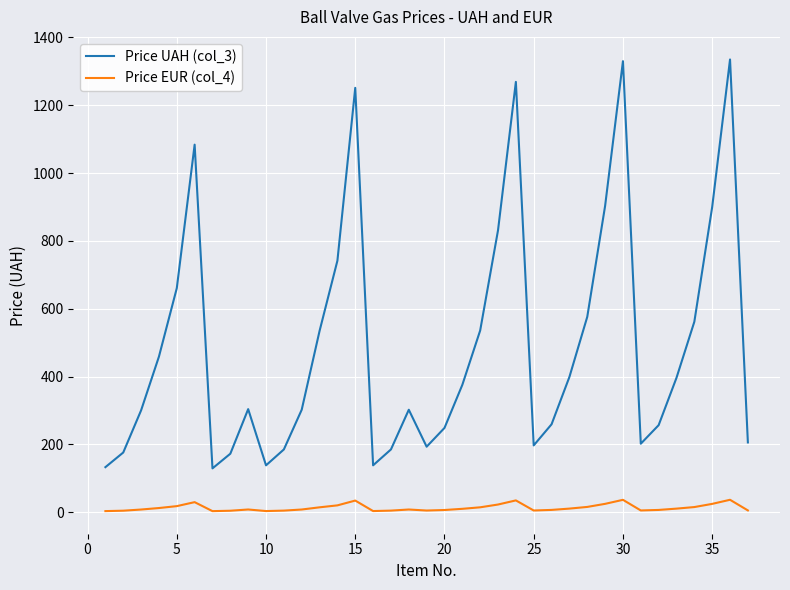

Rank the series by their maximum value, from lowest to highest.

Price EUR (col_4), Price UAH (col_3)